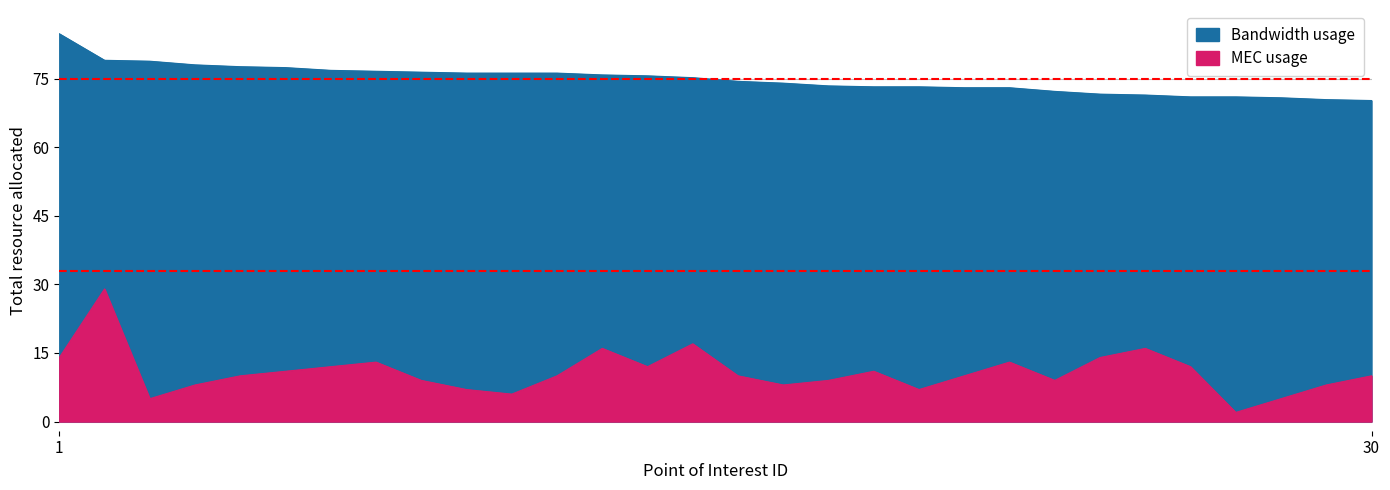

What is the approximate value of Bandwidth usage at 1?

84.8